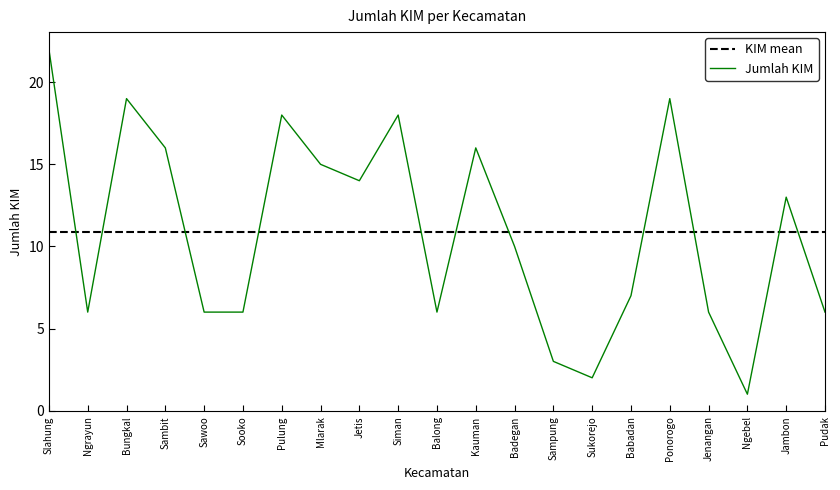

What is the minimum value shown in the chart?

1.0